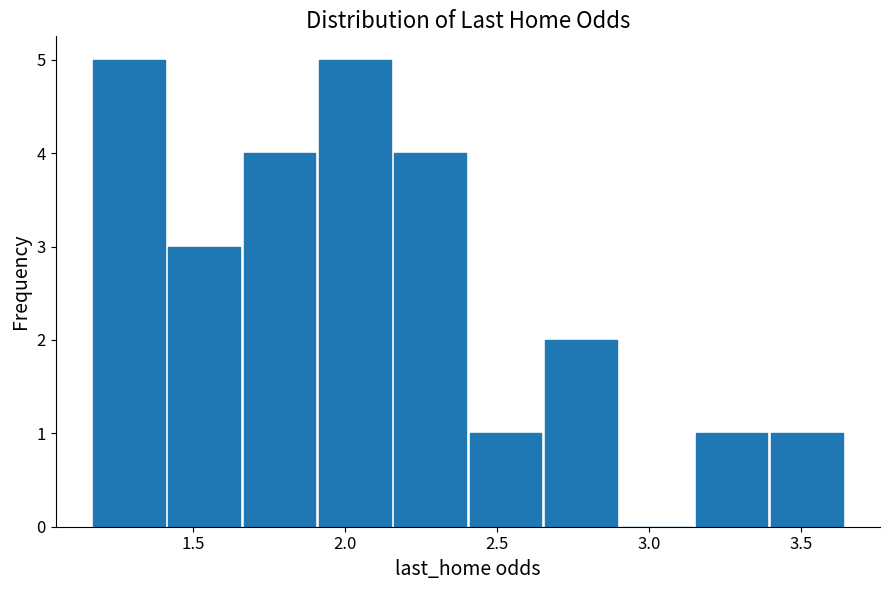

Reading left to right, transcribe this chart: for each bar, give the range it covers on the x-axis and its height. Neither the bar edges nor the heights are printed on the chart, so give them approximately, as read against the axes.

1.15 to 1.40: 5
1.40 to 1.65: 3
1.65 to 1.90: 4
1.90 to 2.15: 5
2.15 to 2.40: 4
2.40 to 2.65: 1
2.65 to 2.90: 2
2.90 to 3.15: 0
3.15 to 3.40: 1
3.40 to 3.65: 1